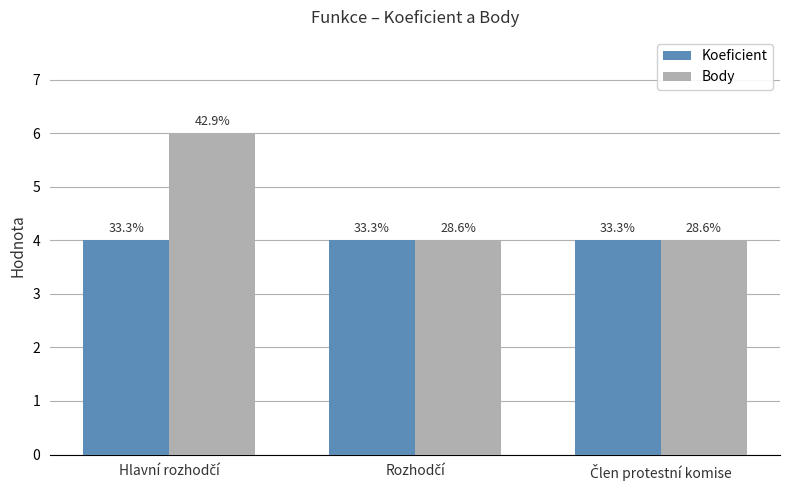

What is the difference between the highest and lowest values at Hlavní rozhodčí?

2